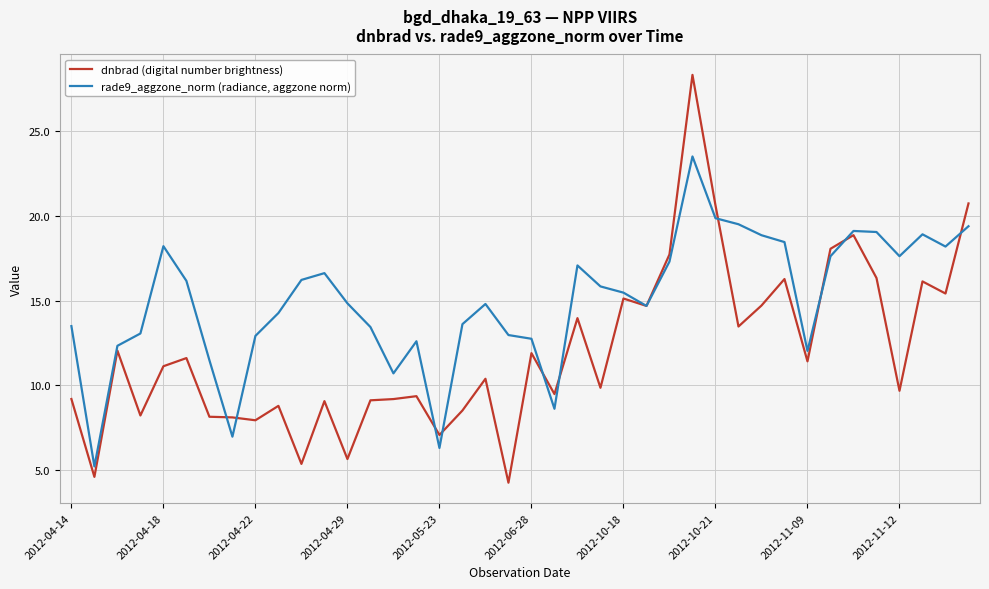

Which series has the largest total across all categories?

rade9_aggzone_norm (radiance, aggzone norm)